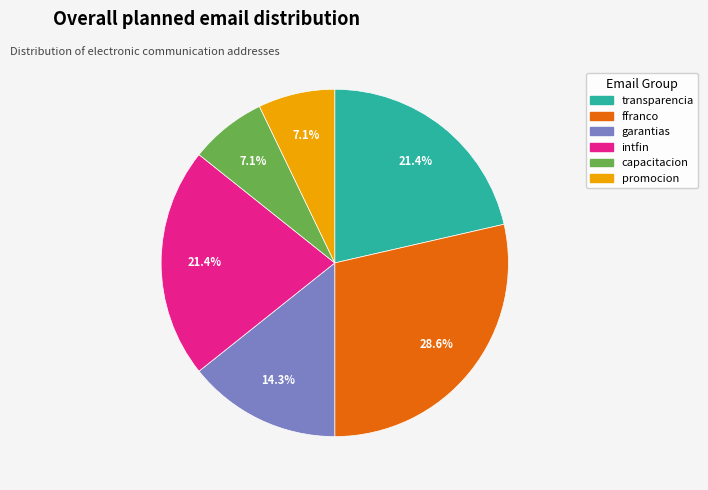

How many segments does this pie chart have?

6